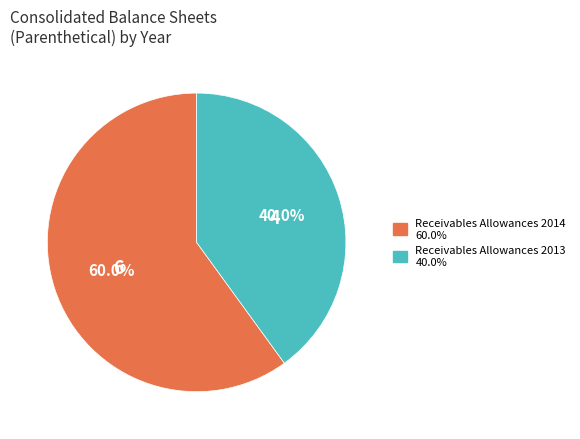

Is there a majority slice in this chart?

Yes